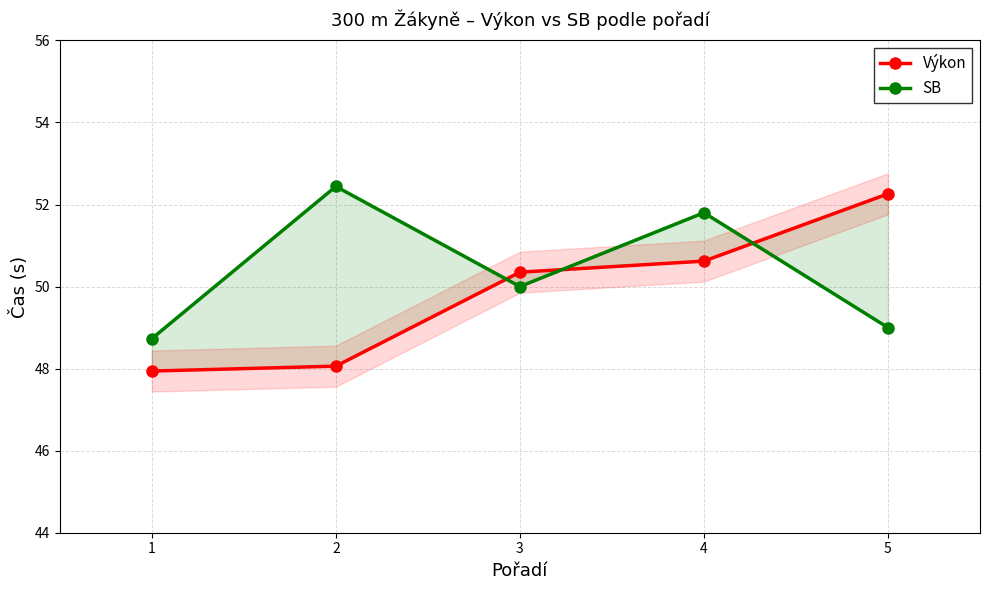

Which series changed the most between 3 and 4?

SB